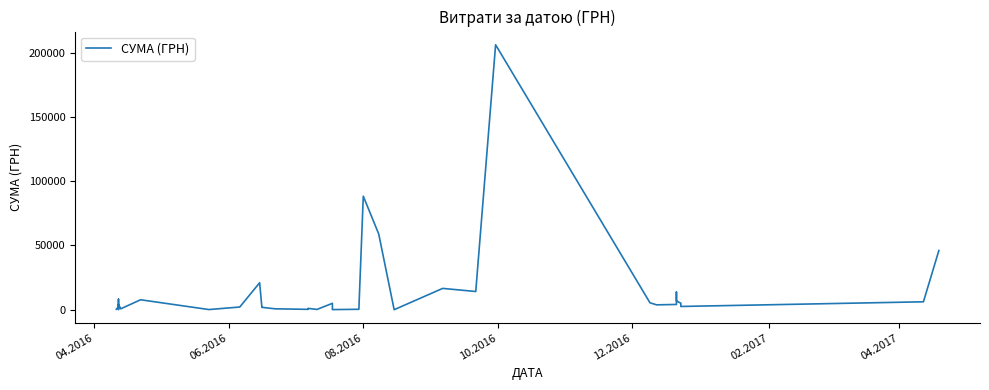

Is it true that the value at 08.2016 is 2959.6?

False